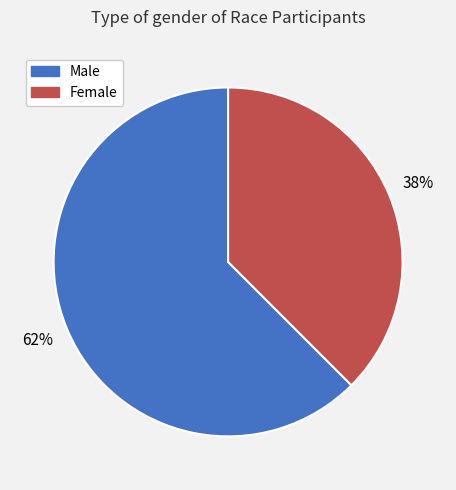

To the nearest percent, what is the average slice percentage?

50%